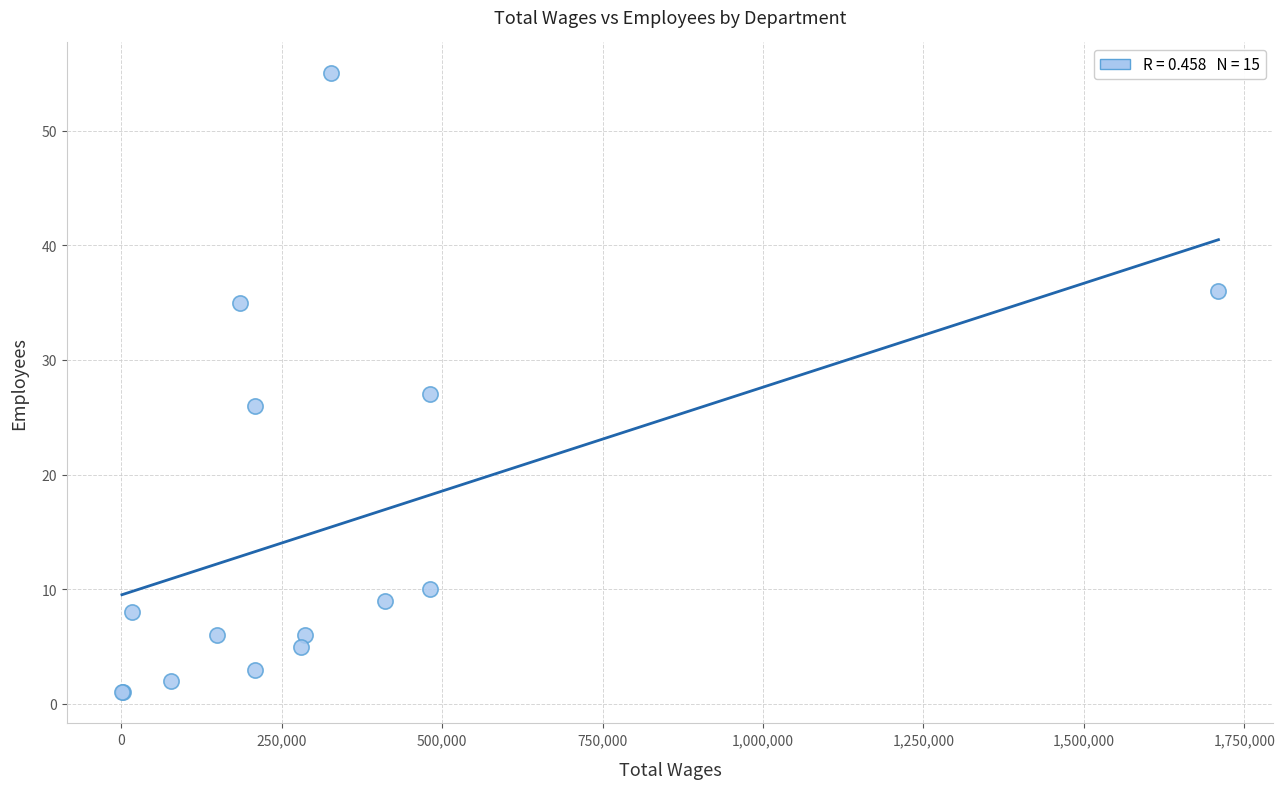

What Y value in the scatter plot is closest to 28?

27